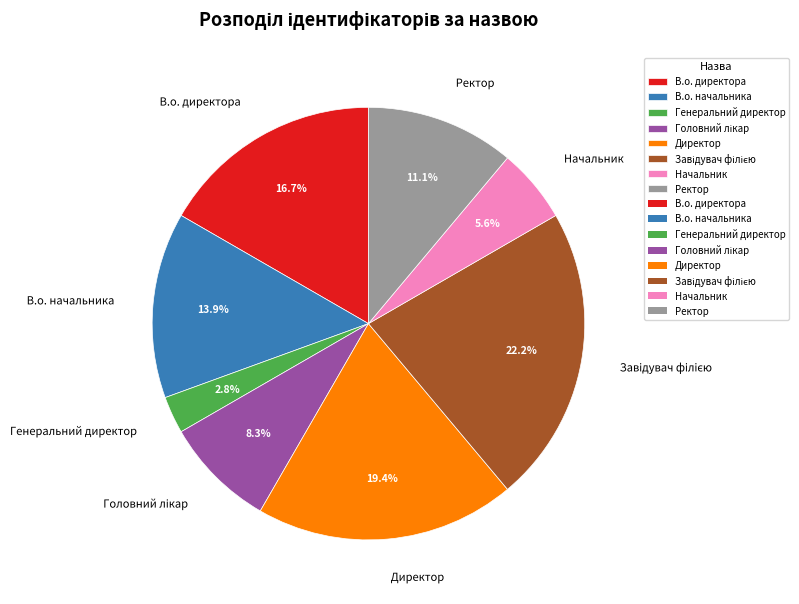

Which category has the smallest portion of the pie?

Генеральний директор